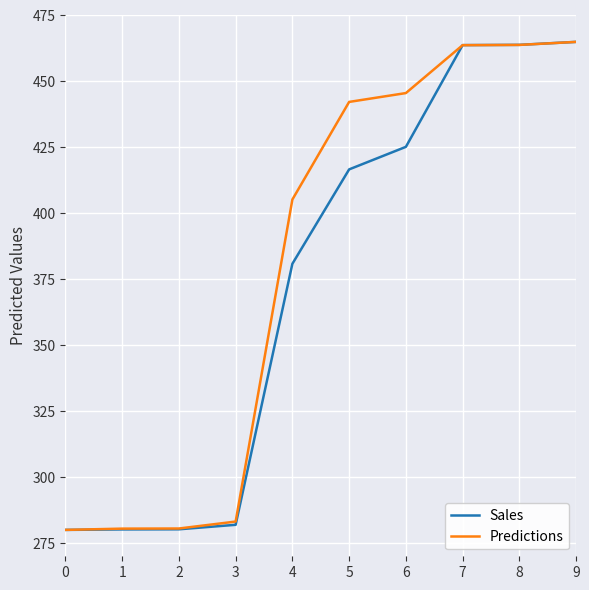

Rank the series at 4 from highest to lowest value.

Predictions, Sales